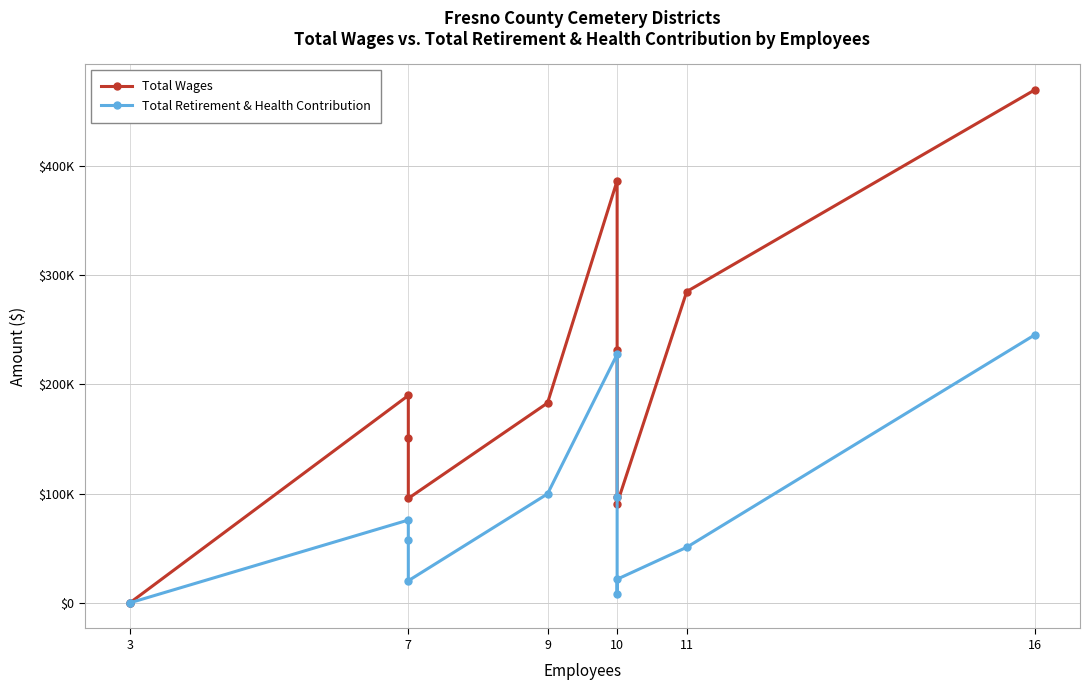

Is it true that Total Retirement & Health Contribution equals 3448 at 10?

False